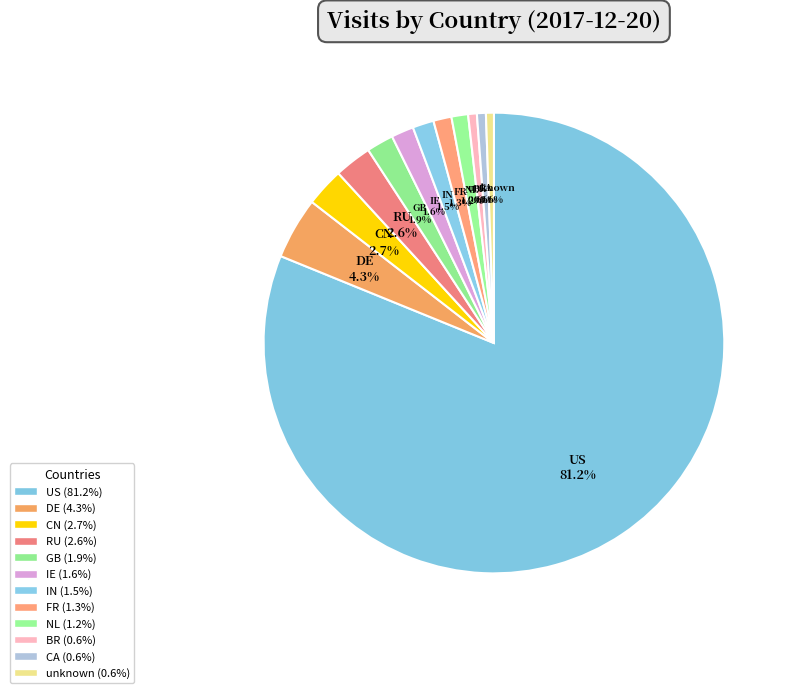

Is the sum of NL and US greater than half?

Yes